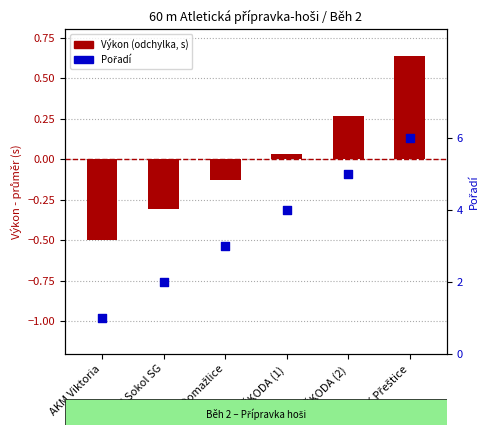

At how many categories does at least one series exceed 5?

1